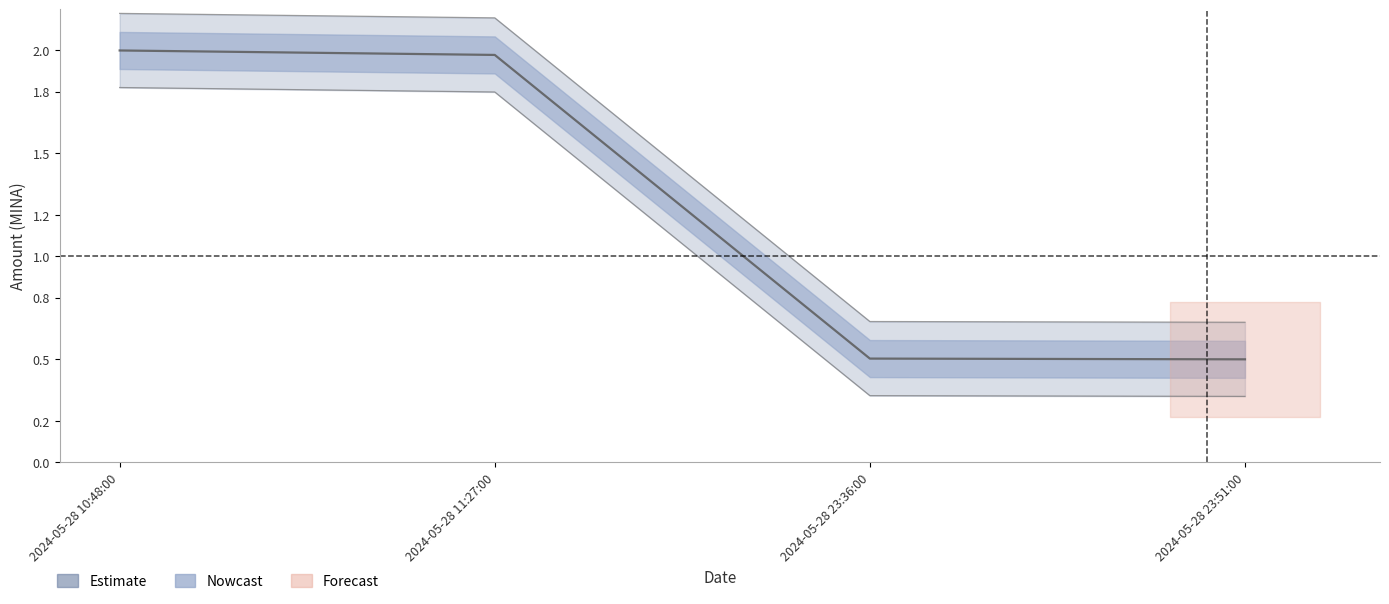

What is the smallest value displayed?

0.5